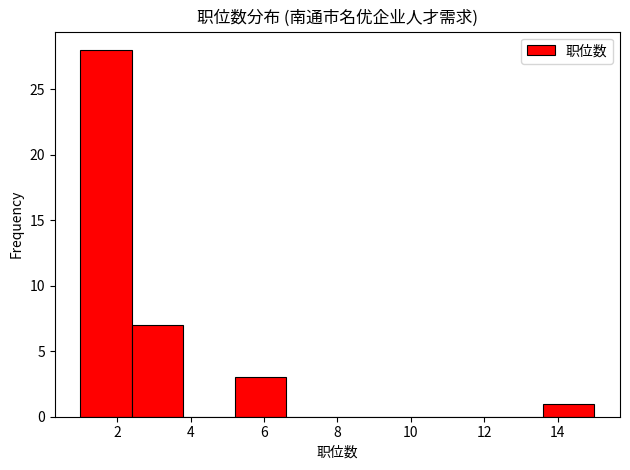

Reading left to right, list every bar in this chart as the range it spans on the x-axis followed by its height. The values are not printed on the chart, so give them approximately, as read against the axis.

1.0 to 2.4: 28
2.4 to 3.8: 7
3.8 to 5.2: 0
5.2 to 6.6: 3
6.6 to 8.0: 0
8.0 to 9.4: 0
9.4 to 10.8: 0
10.8 to 12.2: 0
12.2 to 13.6: 0
13.6 to 15.0: 1